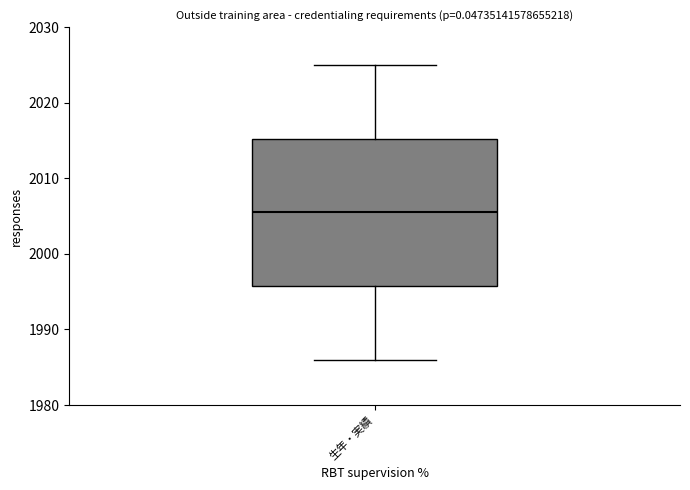

Where does the median line of the box for 生年・実績 sit on the y-axis? The values are not printed on the chart, so give them approximately, as read against the axis.

2006